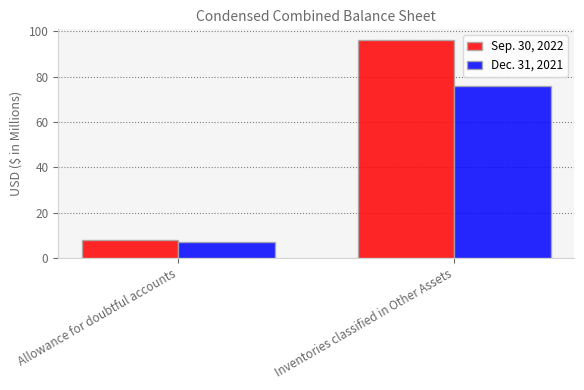

At which label is Sep. 30, 2022 closest to 52?

Allowance for doubtful accounts